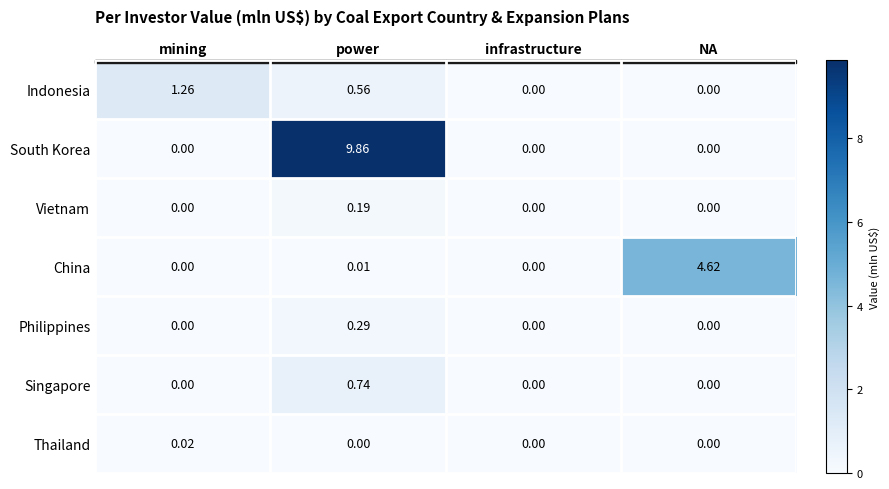

Which category has the highest value across all series?

power